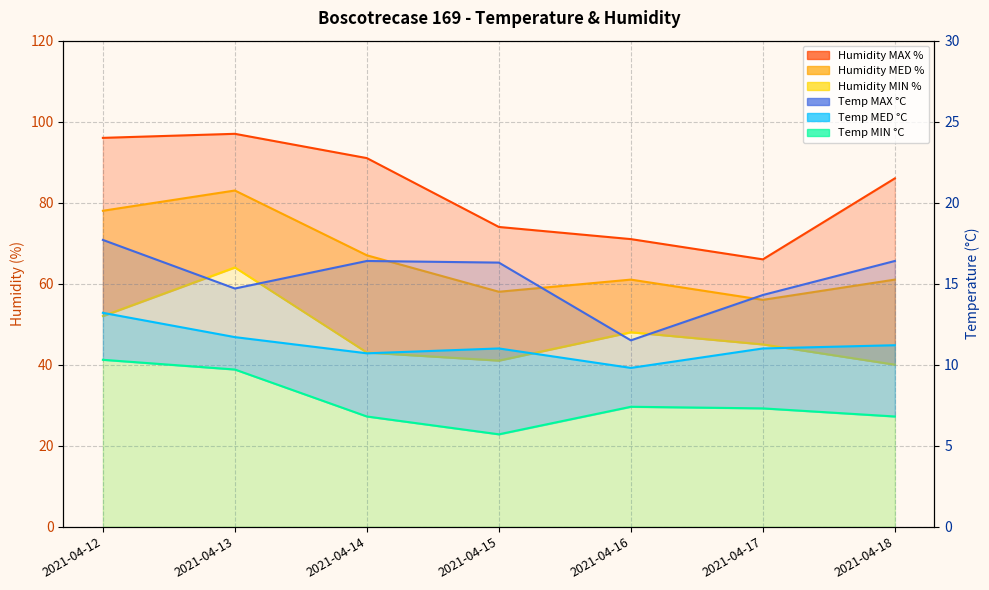

True or false: Temp MAX °C and Humidity MAX % intersect in this chart.

False